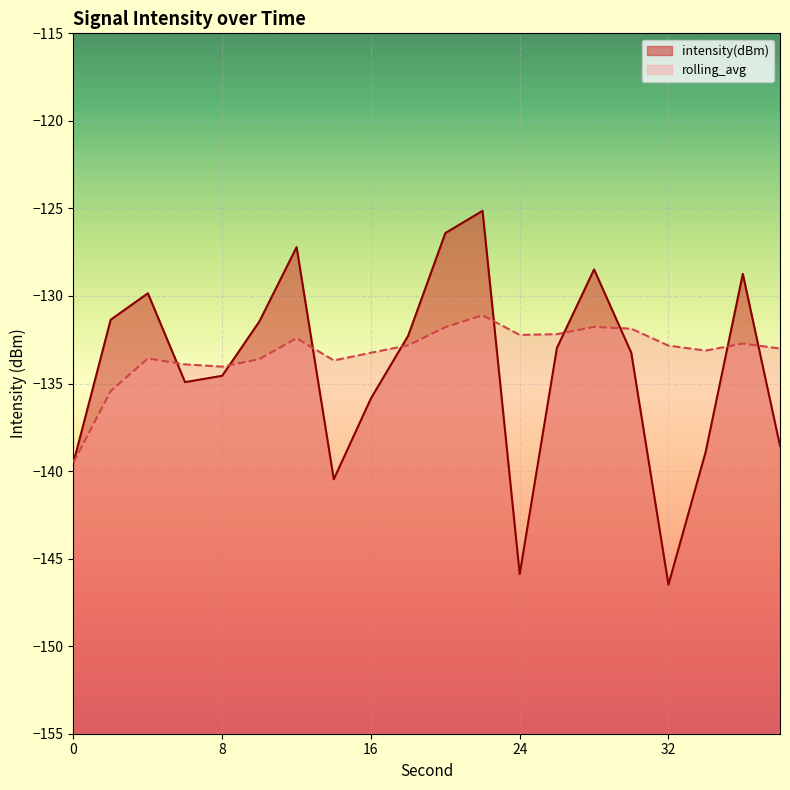

At 22, list the series in order from largest to smallest.

intensity(dBm), rolling_avg